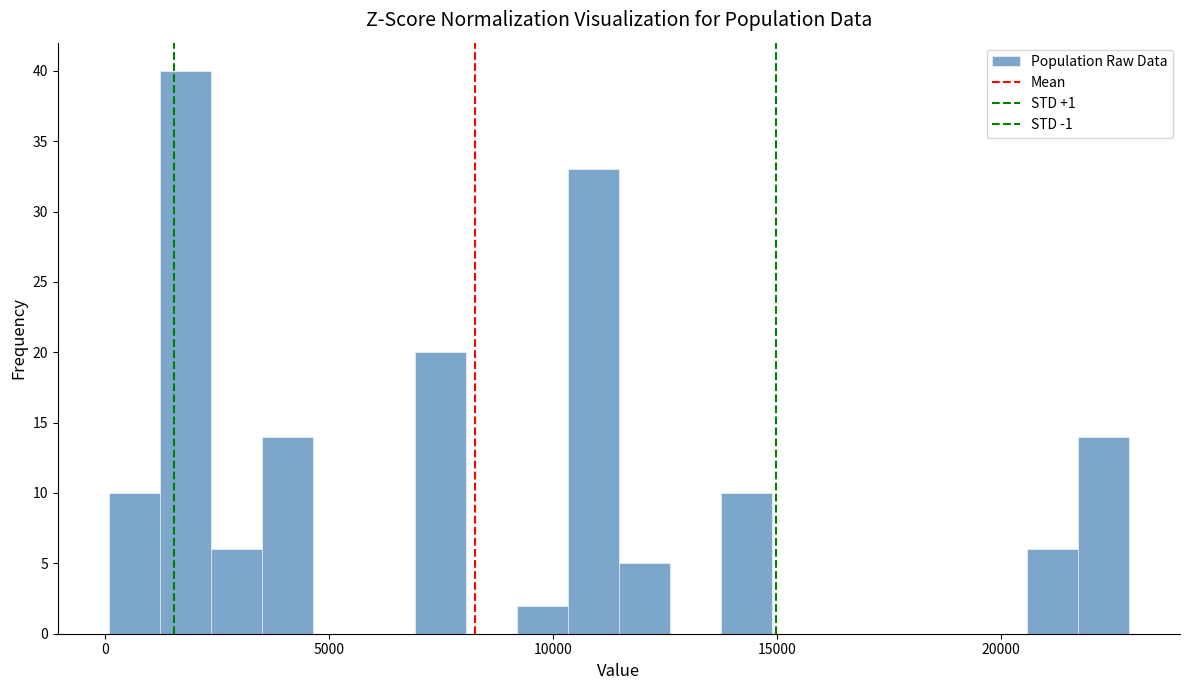

Around what value on the x-axis is the tallest bar? Give the approximate position of its centre, as read against the axis.

2000